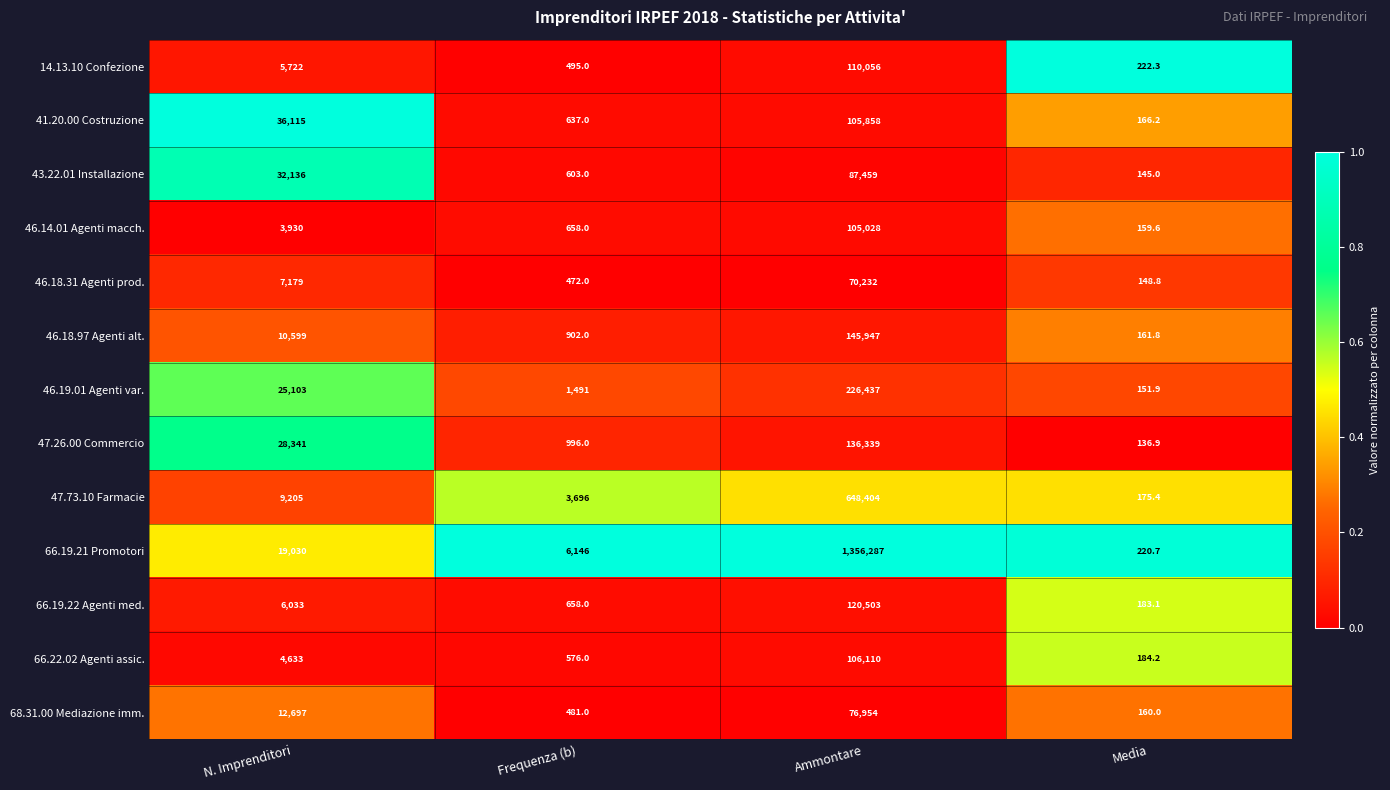

Which category has the highest value across all series?

Ammontare